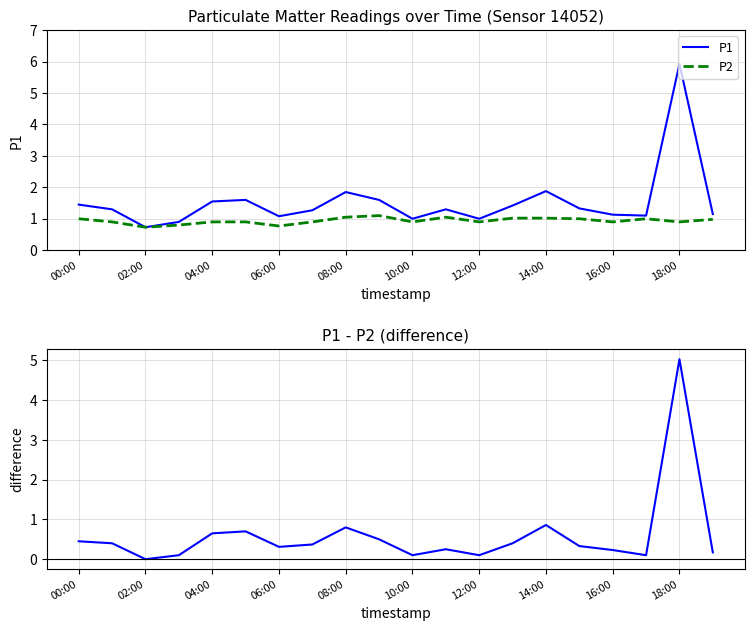

How many values in P1 - P2 are above zero?

19